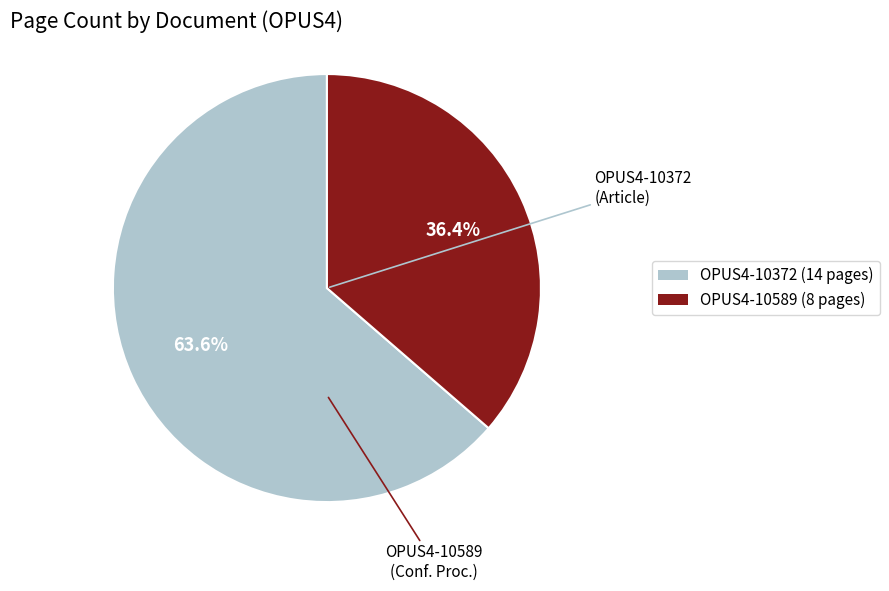

How many slices are in this pie chart?

2